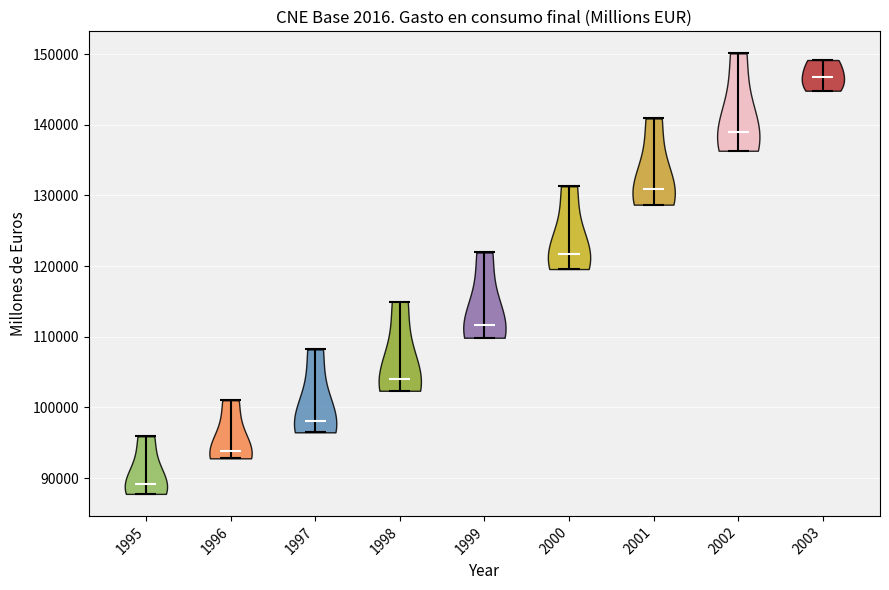

Where does the median line of the violin at x = 2000 sit on the y-axis? The values are not printed on the chart, so give them approximately, as read against the axis.

122000